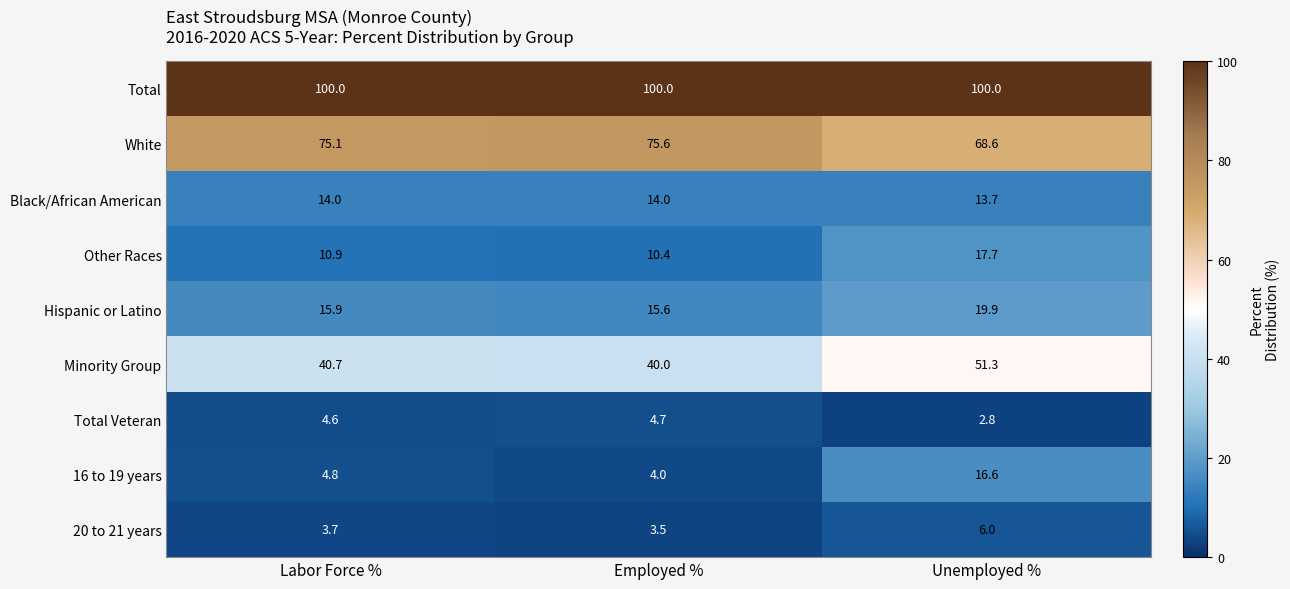

Which series has the largest range (max minus min)?

16 to 19 years